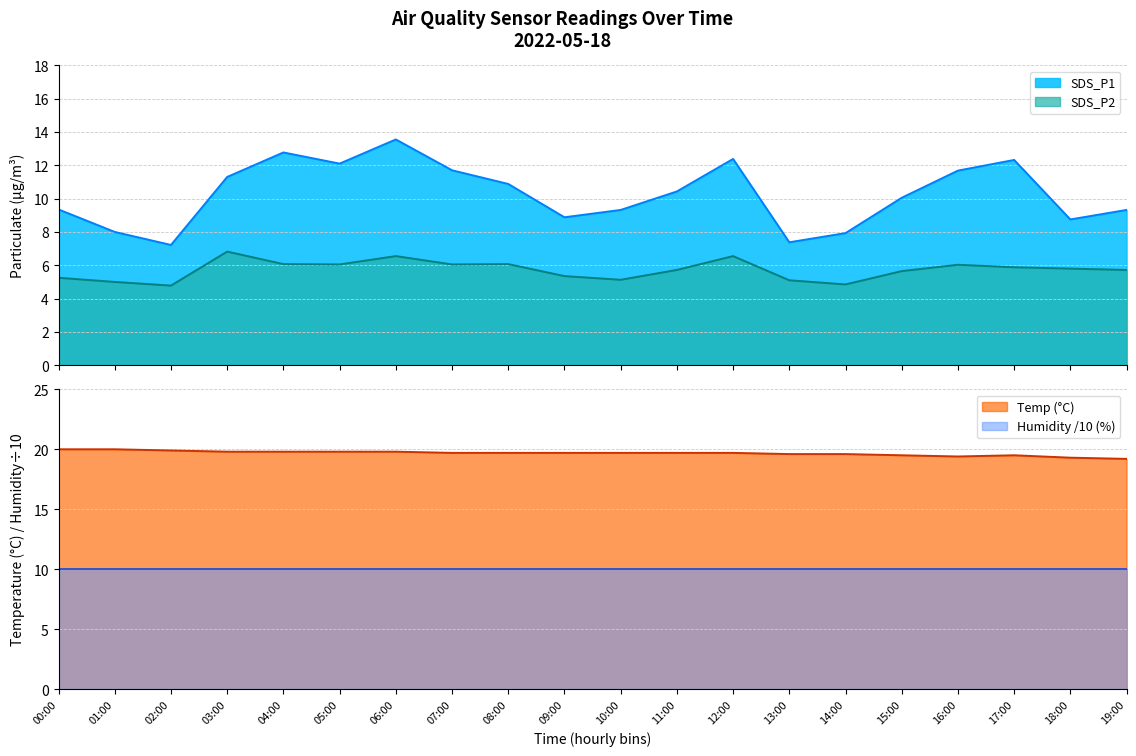

What is the value of the SDS_P2 point at the 7th from the left?

6.5